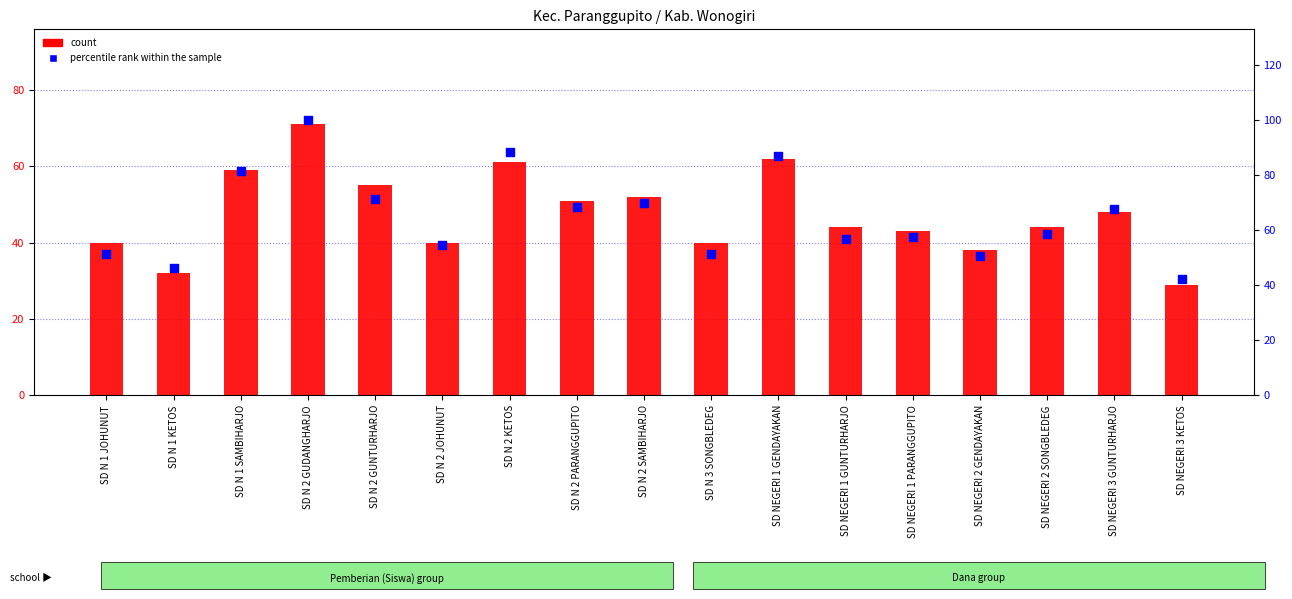

At how many categories does at least one series exceed 69?

6